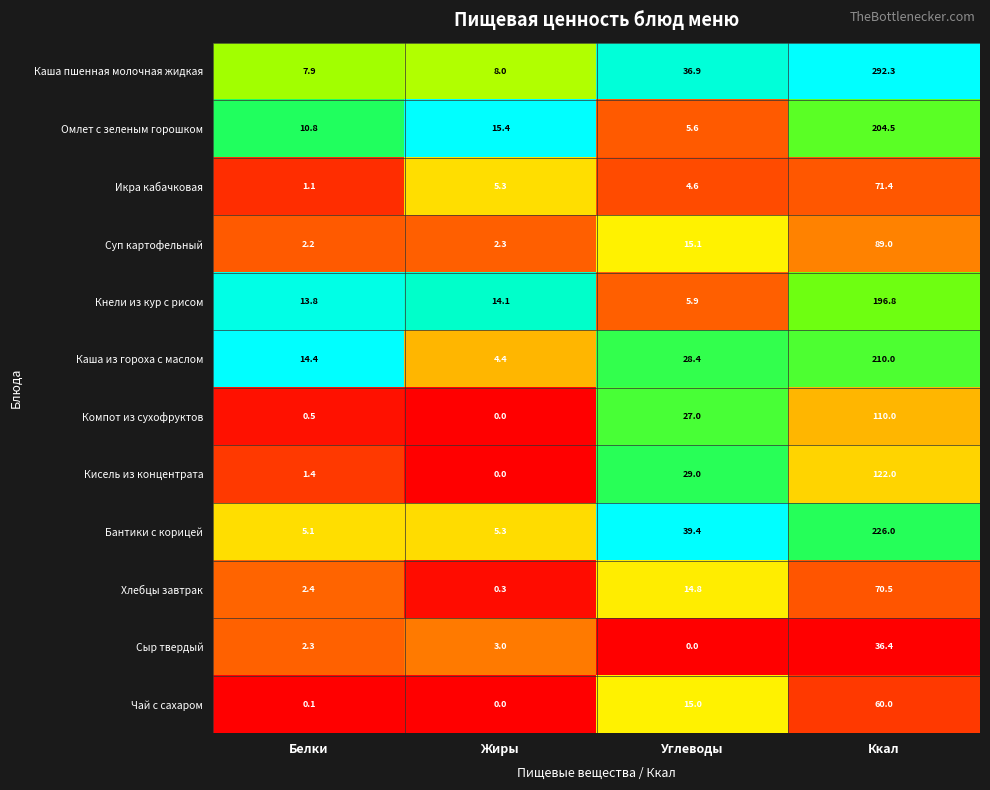

Which label corresponds to the largest value in the chart?

Ккал